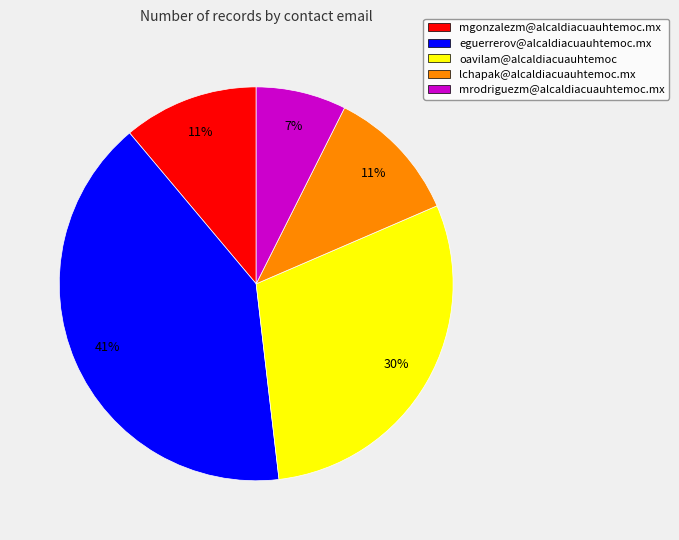

What is the ratio of the value at mgonzalezm@alcaldiacuauhtemoc.mx to the value at eguerrerov@alcaldiacuauhtemoc.mx?

0.3